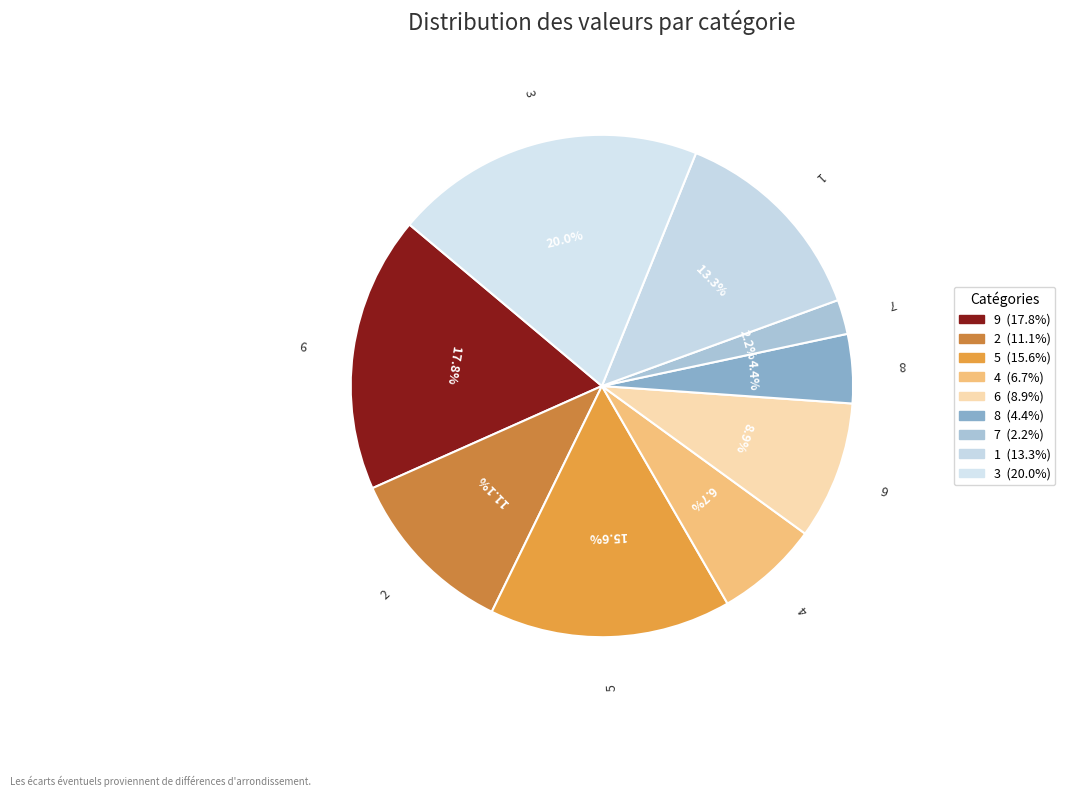

Between 7 and 6, which is larger?

6